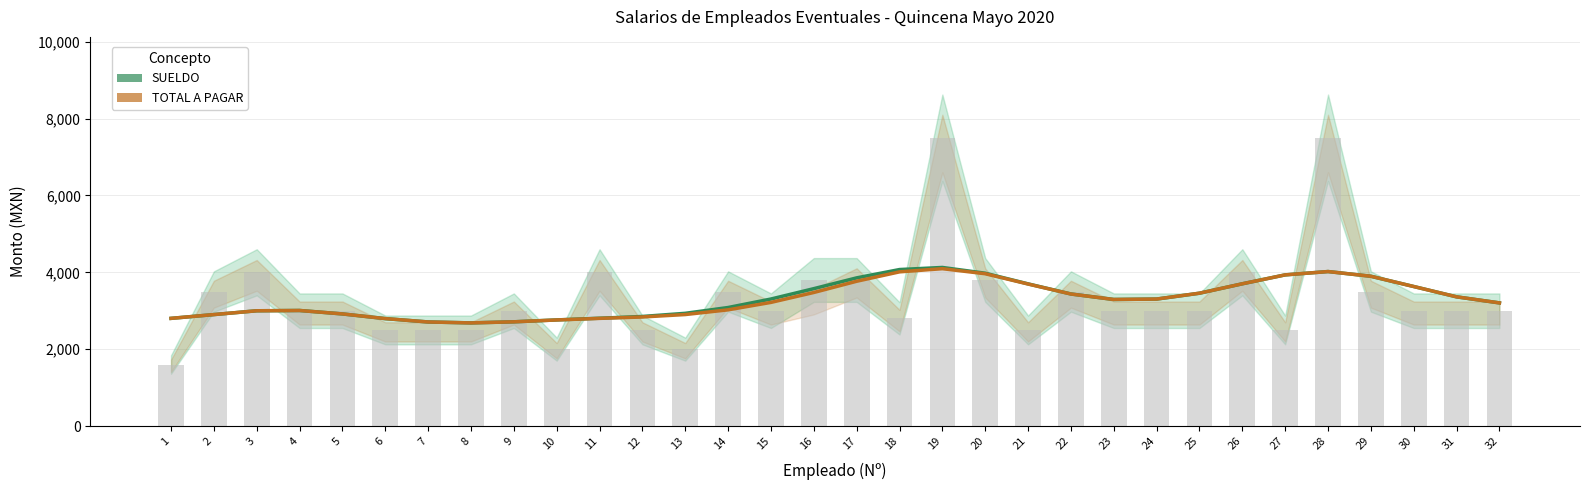

At which category is the sum across all series the highest?

19